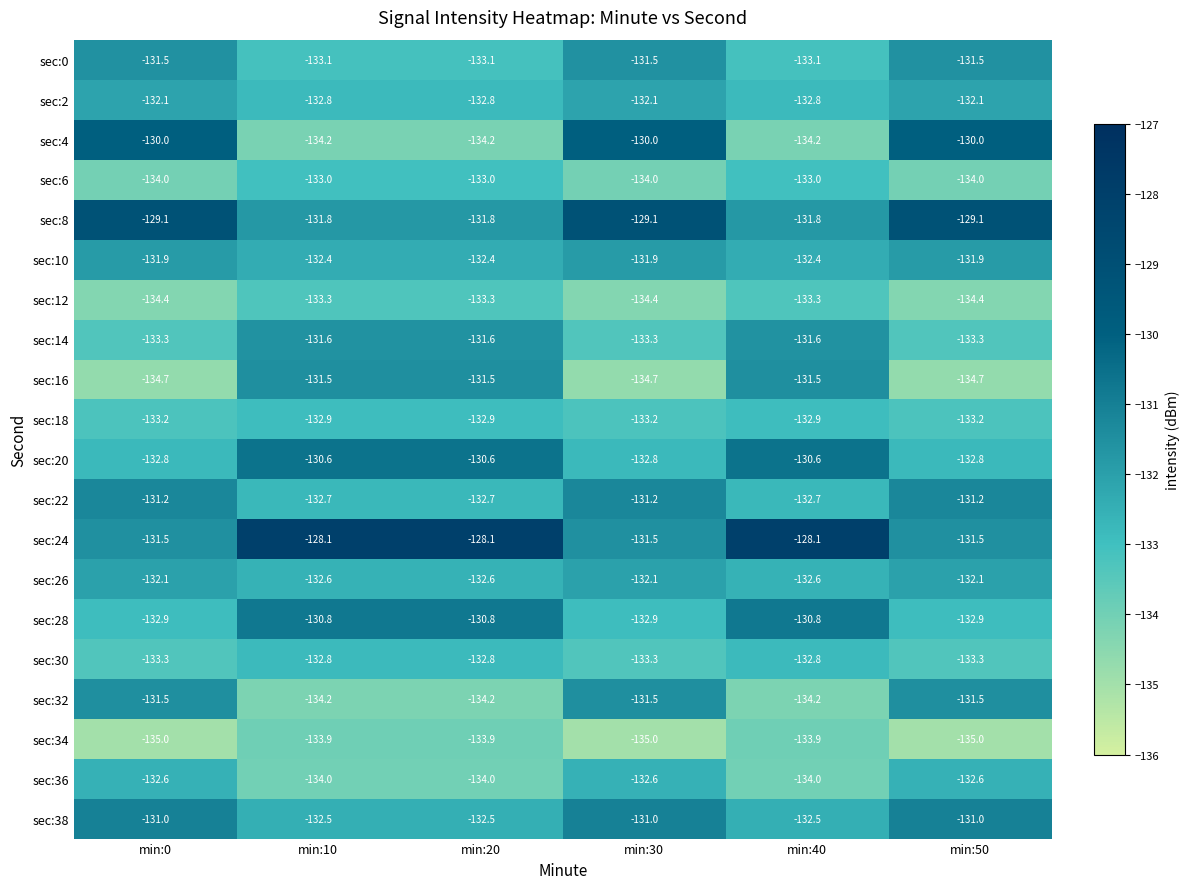

What is the difference between the highest and lowest values at min:50?

5.9